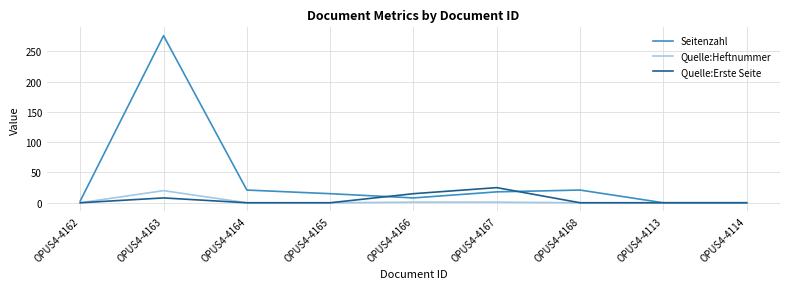

Is it true that Seitenzahl equals 18 at OPUS4-4167?

True